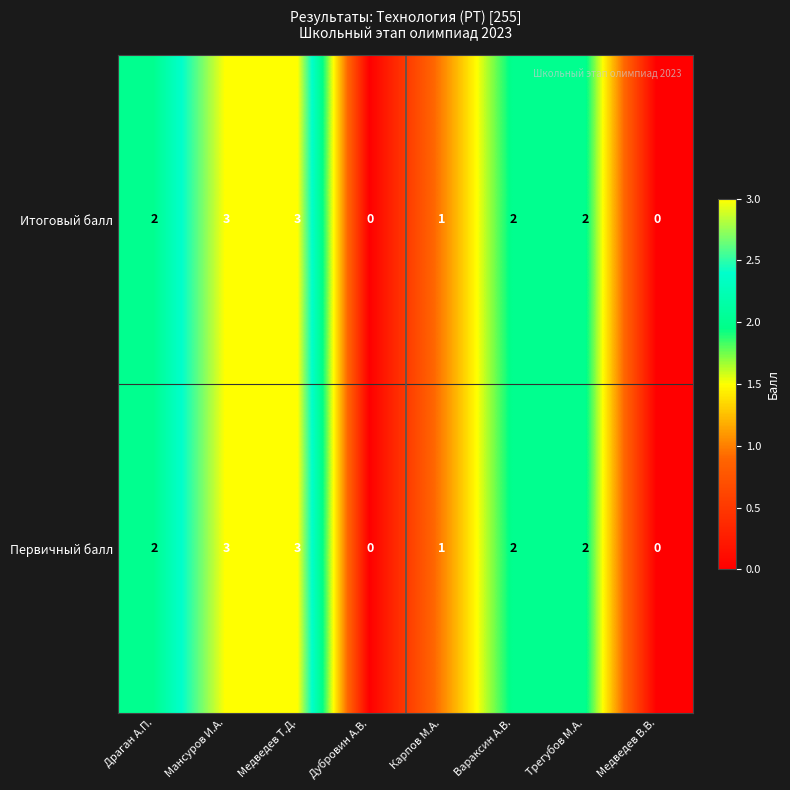

What is the difference between the second highest and minimum values in the Итоговый балл series?

3